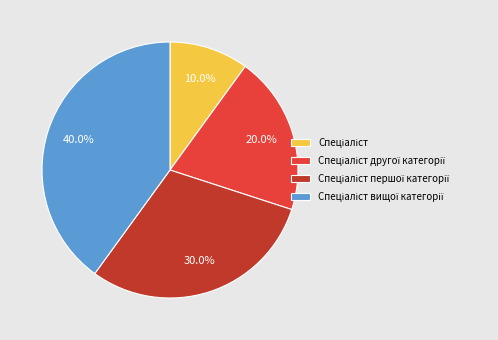

To the nearest percent, what is the average slice percentage?

25%